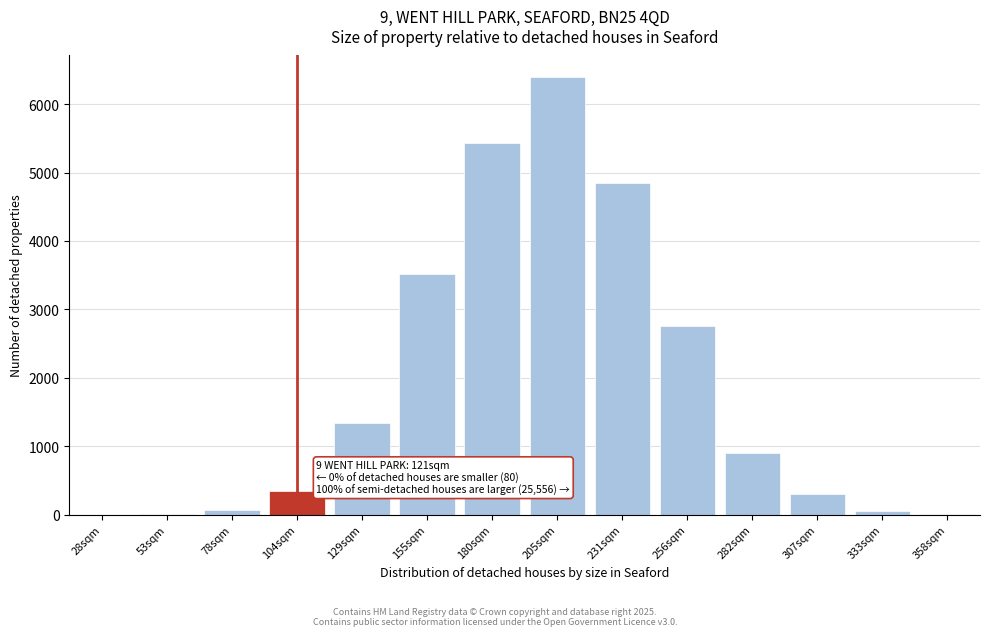

What is the greatest value displayed?

6391.6